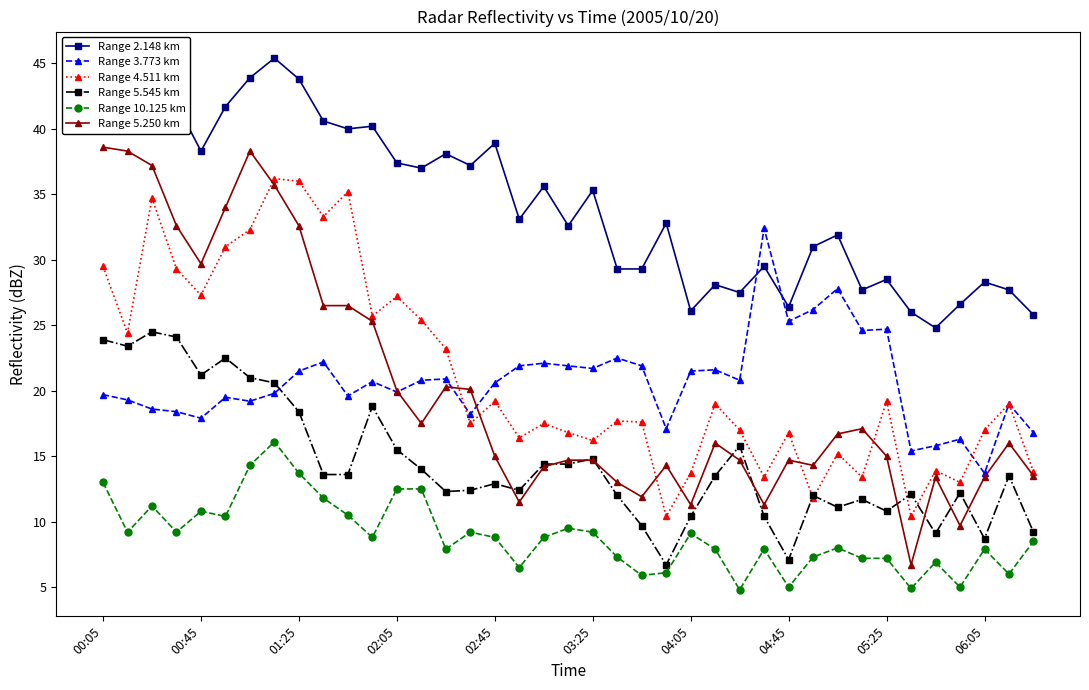

What is the difference between the maximum and minimum values in the Range 2.148 km series?

20.6